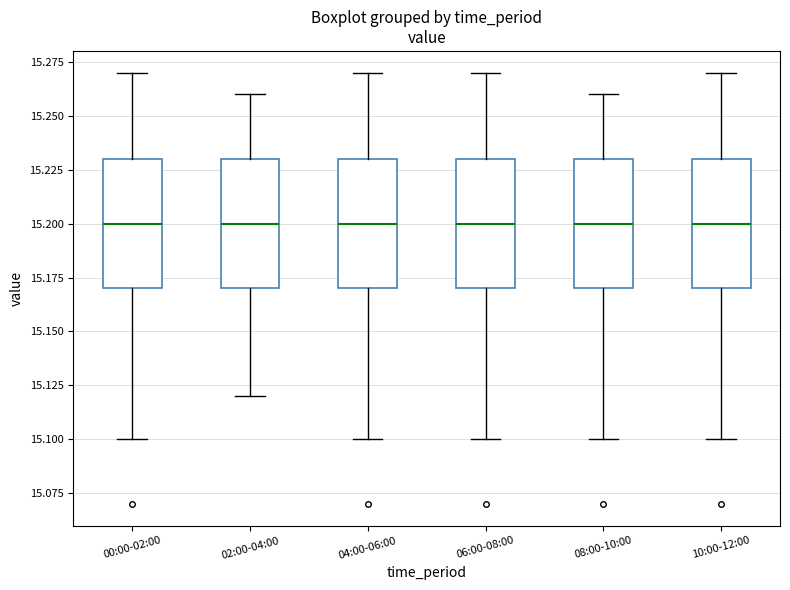

Reading left to right, read every box against the y-axis: the position of its median line, the range the box covers, and the ends of its whiskers. The values are not printed on the chart, so give them approximately, as read against the axis.

00:00-02:00: median 15.20, box 15.17 to 15.23, whiskers 15.10 to 15.27
02:00-04:00: median 15.20, box 15.17 to 15.23, whiskers 15.12 to 15.26
04:00-06:00: median 15.20, box 15.17 to 15.23, whiskers 15.10 to 15.27
06:00-08:00: median 15.20, box 15.17 to 15.23, whiskers 15.10 to 15.27
08:00-10:00: median 15.20, box 15.17 to 15.23, whiskers 15.10 to 15.26
10:00-12:00: median 15.20, box 15.17 to 15.23, whiskers 15.10 to 15.27